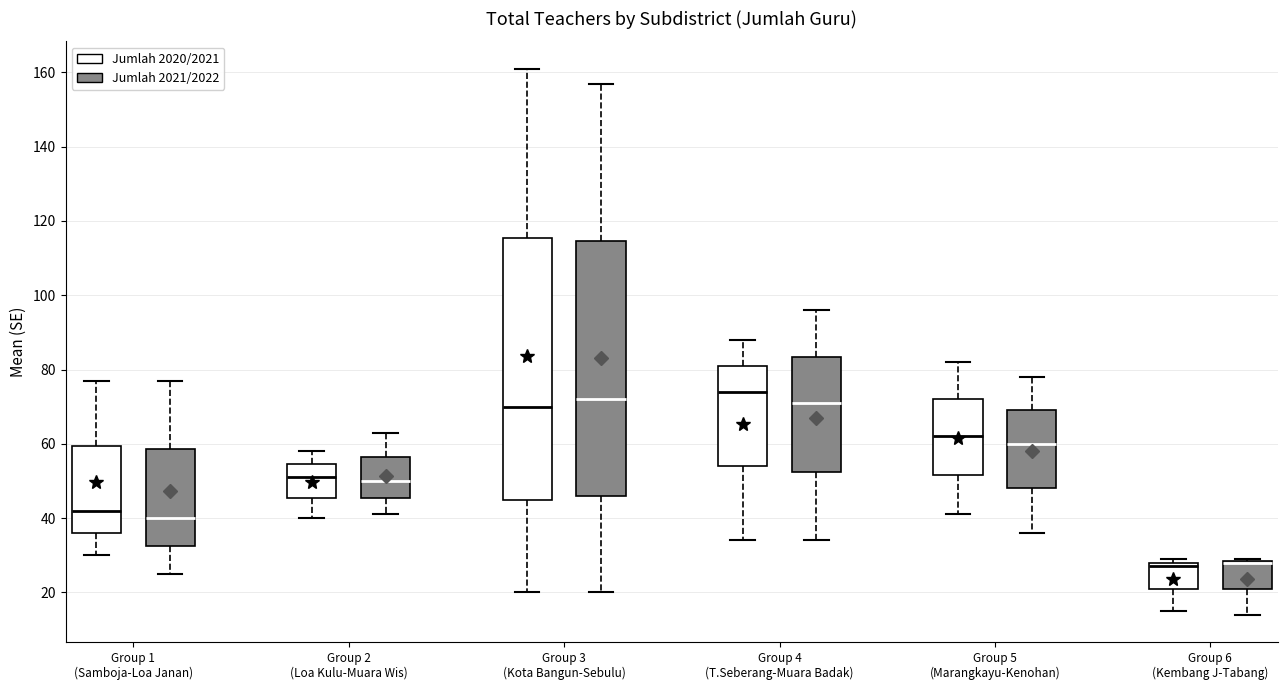

Reading left to right, read every box against the y-axis: the position of its median line, the range the box covers, and the ends of its whiskers. The values are not printed on the chart, so give them approximately, as read against the axis.

Group 1 (Samboja-Loa Janan) (Jumlah 2020/2021): median 42, box 36 to 60, whiskers 30 to 78
Group 1 (Samboja-Loa Janan) (Jumlah 2021/2022): median 40, box 32 to 58, whiskers 26 to 78
Group 2 (Loa Kulu-Muara Wis) (Jumlah 2020/2021): median 52, box 46 to 54, whiskers 40 to 58
Group 2 (Loa Kulu-Muara Wis) (Jumlah 2021/2022): median 50, box 46 to 56, whiskers 42 to 64
Group 3 (Kota Bangun-Sebulu) (Jumlah 2020/2021): median 70, box 46 to 116, whiskers 20 to 162
Group 3 (Kota Bangun-Sebulu) (Jumlah 2021/2022): median 72, box 46 to 114, whiskers 20 to 158
Group 4 (T.Seberang-Muara Badak) (Jumlah 2020/2021): median 74, box 54 to 82, whiskers 34 to 88
Group 4 (T.Seberang-Muara Badak) (Jumlah 2021/2022): median 72, box 52 to 84, whiskers 34 to 96
Group 5 (Marangkayu-Kenohan) (Jumlah 2020/2021): median 62, box 52 to 72, whiskers 42 to 82
Group 5 (Marangkayu-Kenohan) (Jumlah 2021/2022): median 60, box 48 to 70, whiskers 36 to 78
Group 6 (Kembang J-Tabang) (Jumlah 2020/2021): median 28 (just below the box's upper edge), box 22 to 28, whiskers 16 to 30
Group 6 (Kembang J-Tabang) (Jumlah 2021/2022): median 28 (drawn on the box's upper edge), box 22 to 28, whiskers 14 to 30